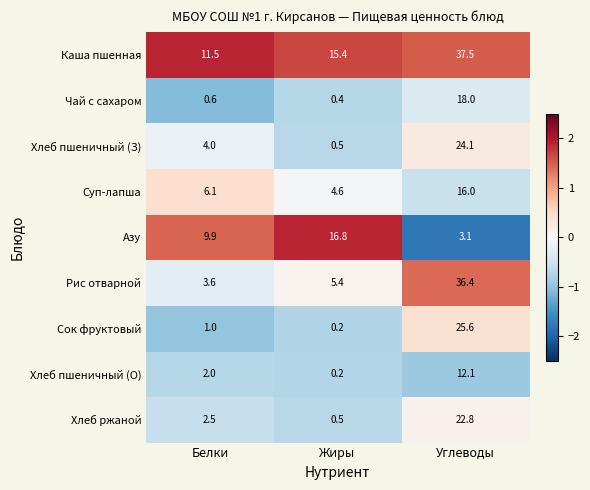

At which category is the sum across all series the highest?

Углеводы